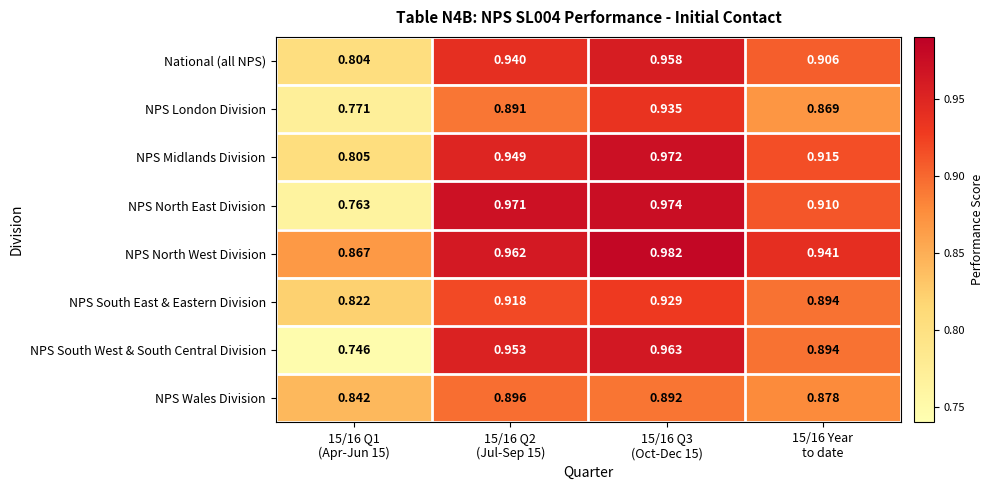

Which series has the largest total across all categories?

NPS North West Division